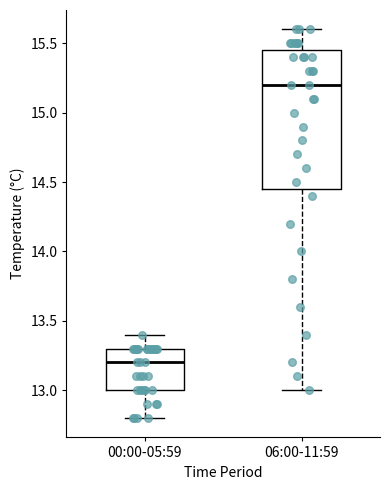

Reading left to right, transcribe this box plot: for each box, give where its median line is, the range the box spans, and where its two whiskers end, as read against the y-axis. The values are not printed on the chart, so give them approximately, as read against the axis.

00:00-05:59: median 13.20, box 13.00 to 13.30, whiskers 12.80 to 13.40
06:00-11:59: median 15.20, box 14.45 to 15.45, whiskers 13.00 to 15.60